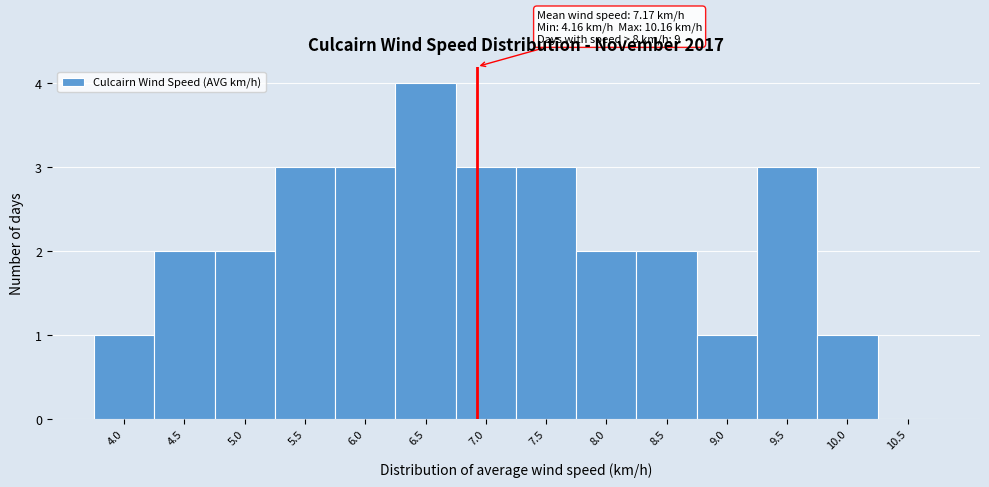

Reading right to left, list all the values displayed in this chart.

10.5=0	10.0=1	9.5=3	9.0=1	8.5=2	8.0=2	7.5=3	7.0=3	6.5=4	6.0=3	5.5=3	5.0=2	4.5=2	4.0=1